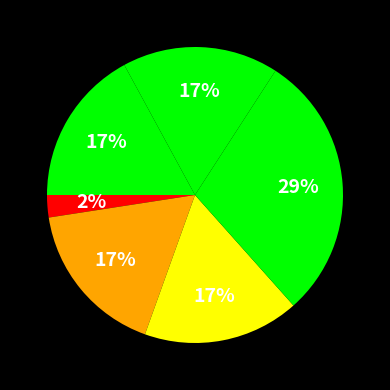

Count the number of slices in the pie.

6